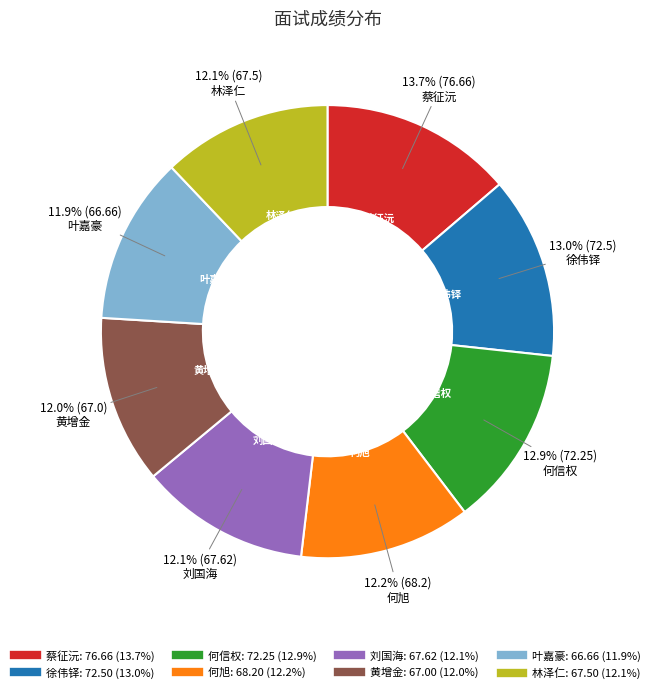

The 何信权 slice represents 26% of the pie. True or false?

False